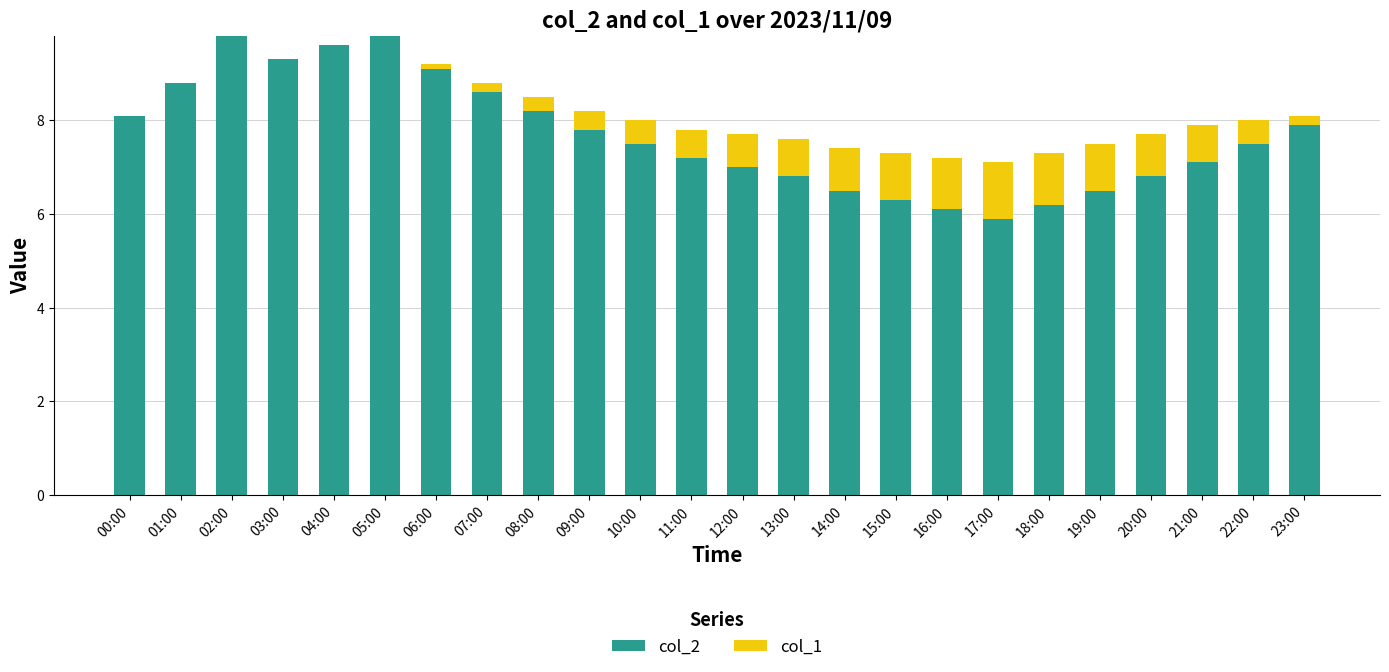

What is the sum of all col_2 values?

184.4